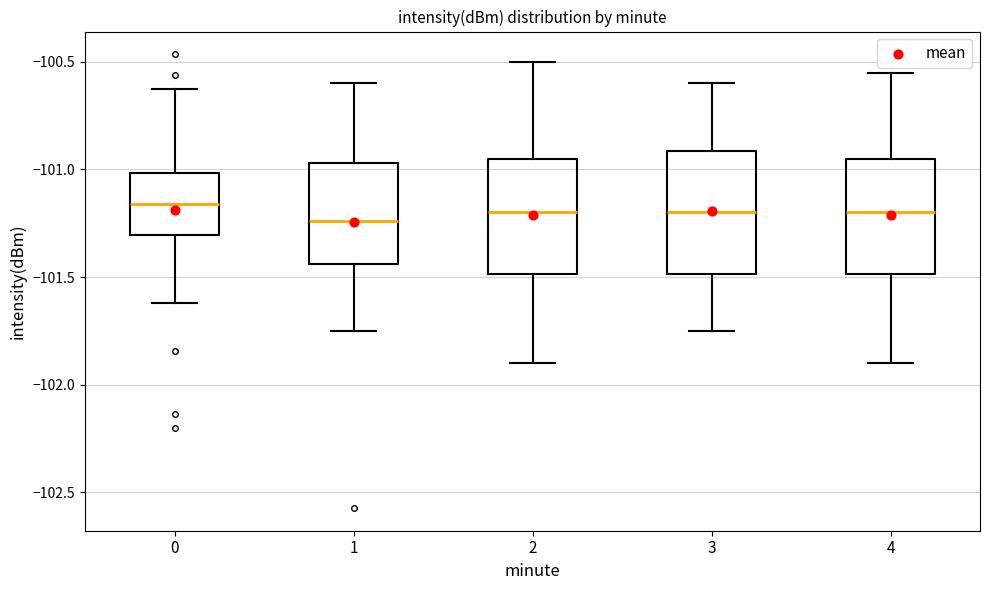

Where does the lower whisker of the box at x = 0 end on the y-axis? The values are not printed on the chart, so give them approximately, as read against the axis.

-101.60